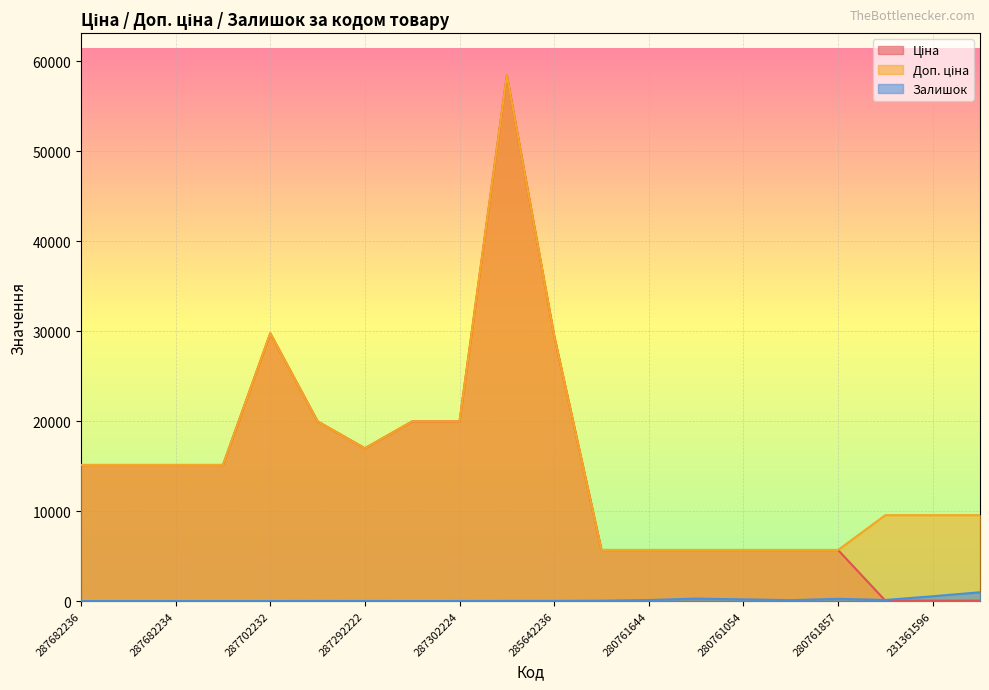

What is the label of the 6th point from the right?

280761054